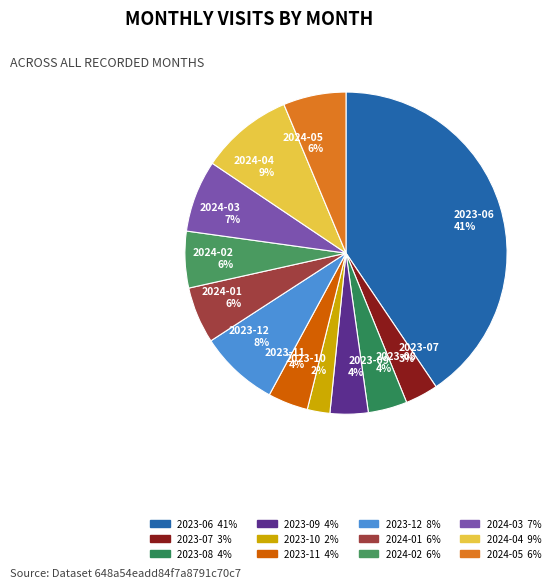

What is the ratio of the value at 2023-08 to the value at 2024-01?

0.7